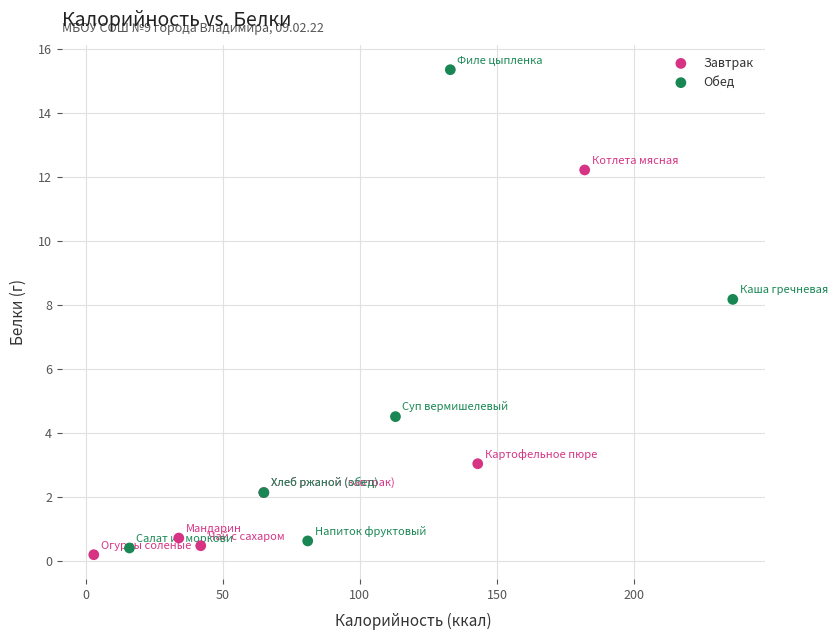

Which series has the largest Y range (max minus min)?

Обед